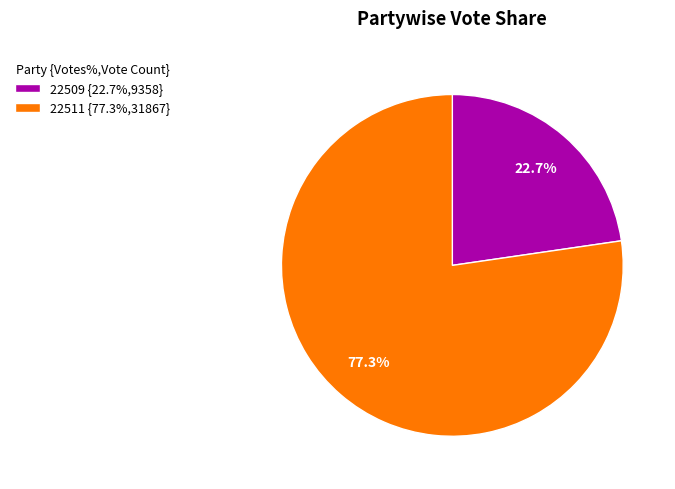

Which slice represents more than half of the pie?

22511 {77.3%,31867}